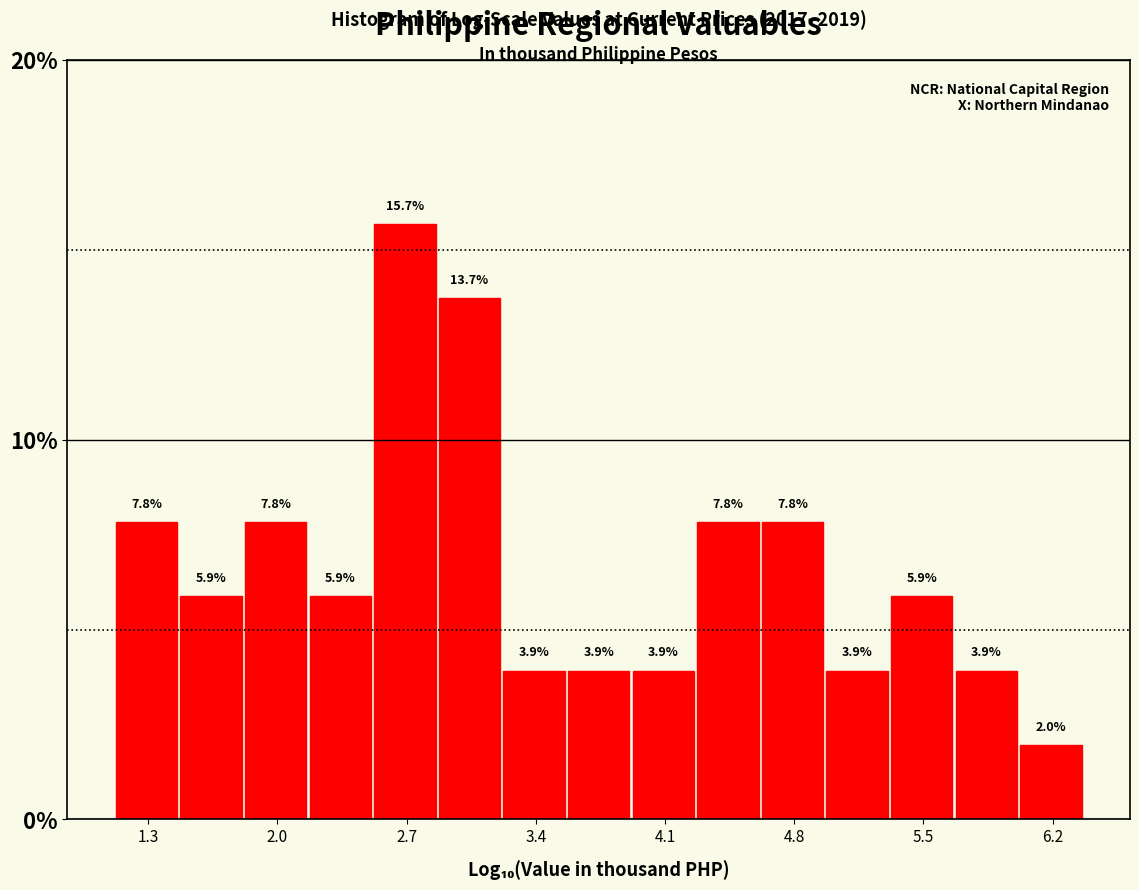

Read against the x-axis, roughly where is the centre of the tallest bar?

2.7